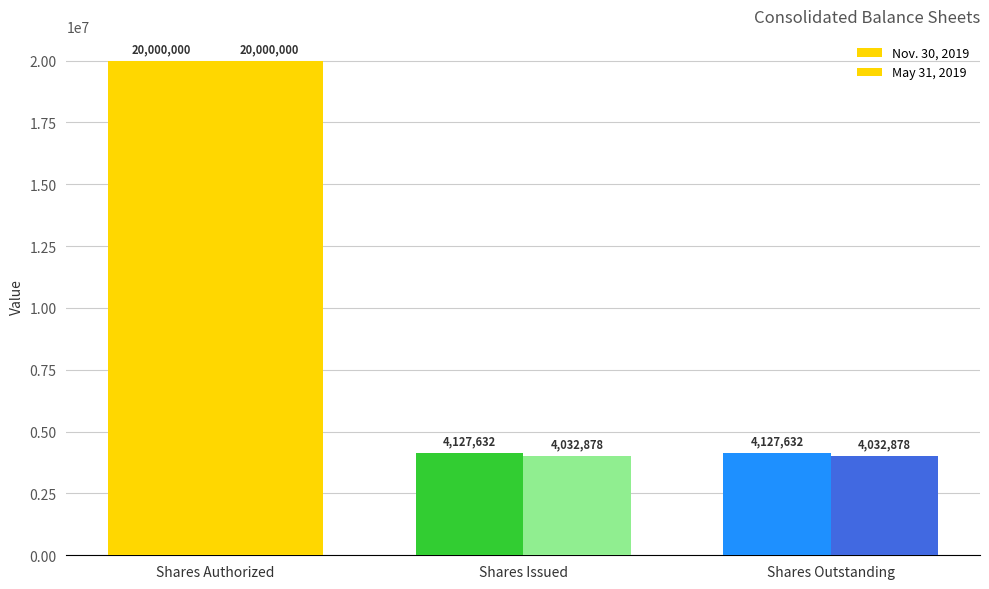

How many data points in Nov. 30, 2019 are above 4127632?

1